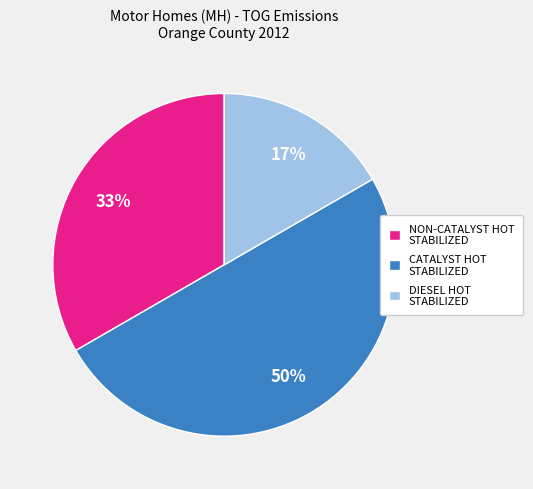

Is NON-CATALYST HOT STABILIZED the majority of the pie?

No